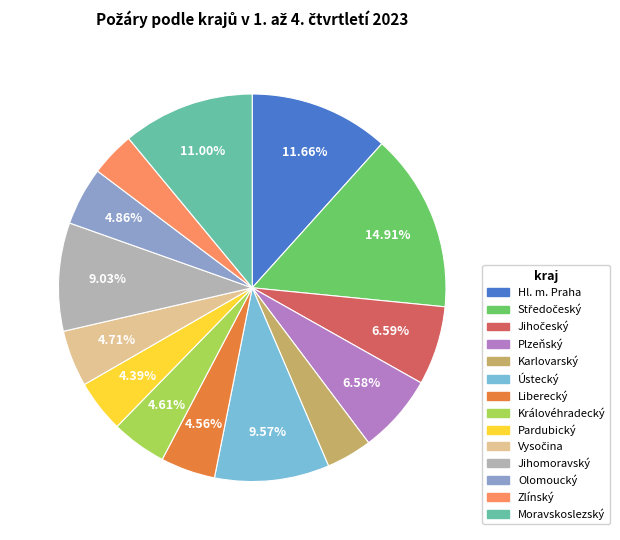

What is the ratio of the value at Hl. m. Praha to the value at Liberecký?

2.6